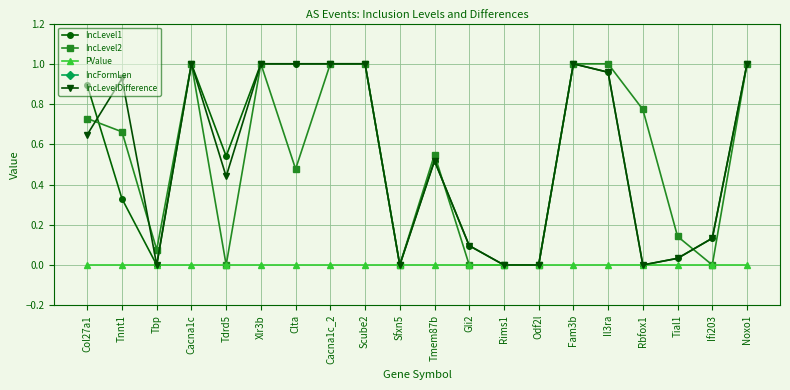

At how many categories does at least one series exceed 237?

9